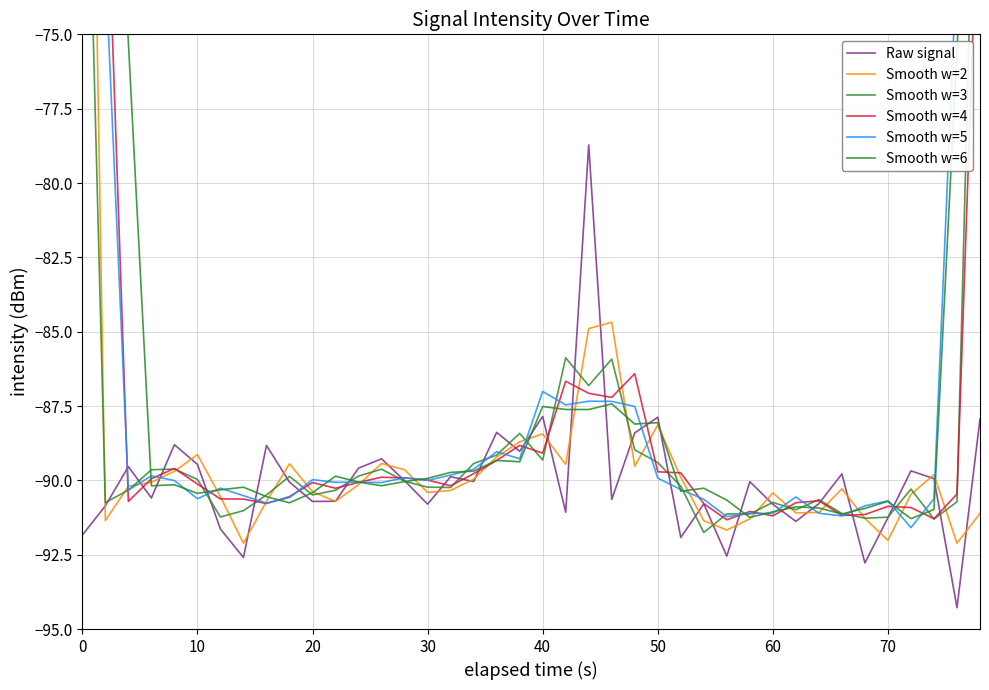

In Smooth w=6, how many points are higher than both neighbors (excluding endpoints)?

10